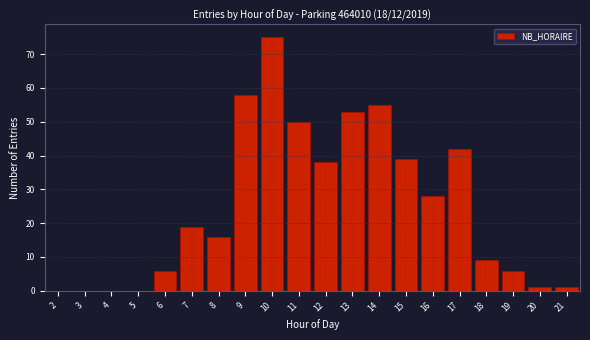

Reading left to right, what are all the values shown in this chart?

2=0	3=0	4=0	5=0	6=6	7=19	8=16	9=58	10=75	11=50	12=38	13=53	14=55	15=39	16=28	17=42	18=9	19=6	20=1	21=1